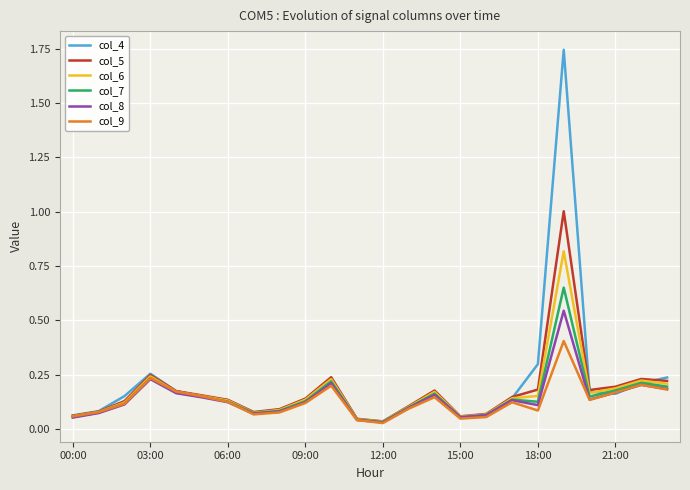

How many lines are shown in the chart?

6